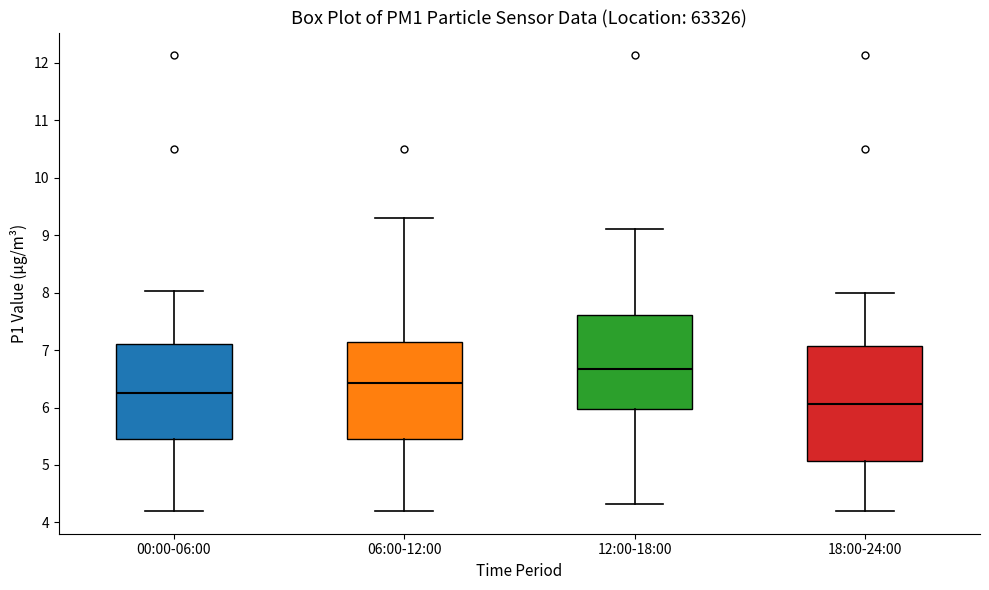

Which box has the lowest median line?

18:00-24:00